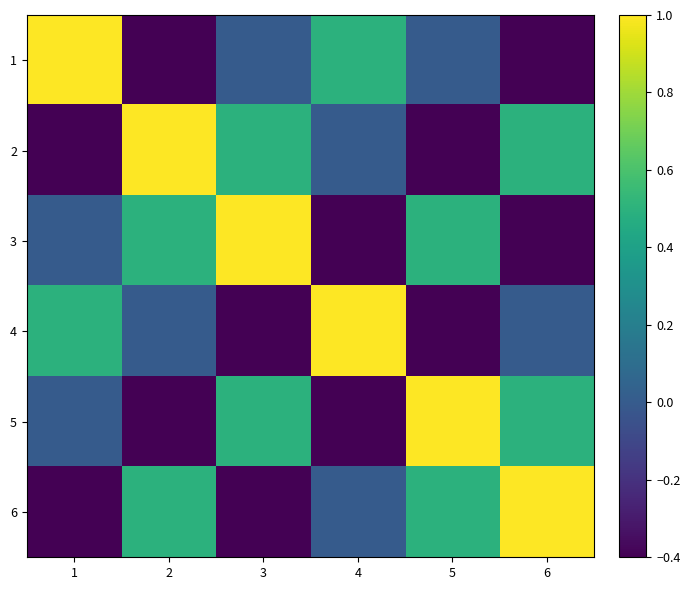

At how many categories does at least one series exceed 0?

6